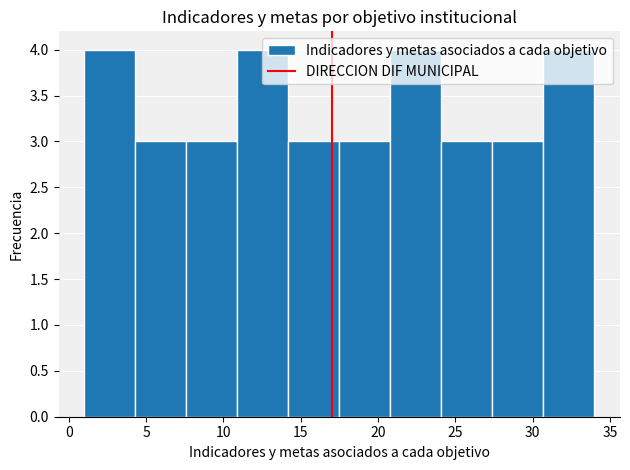

Reading left to right, transcribe this chart: for each bar, give the range it covers on the x-axis and its height. Neither the bar edges nor the heights are printed on the chart, so give them approximately, as read against the axes.

1.0 to 4.3: 4
4.3 to 7.6: 3
7.6 to 10.9: 3
10.9 to 14.2: 4
14.2 to 17.5: 3
17.5 to 20.8: 3
20.8 to 24.1: 4
24.1 to 27.4: 3
27.4 to 30.7: 3
30.7 to 34.0: 4